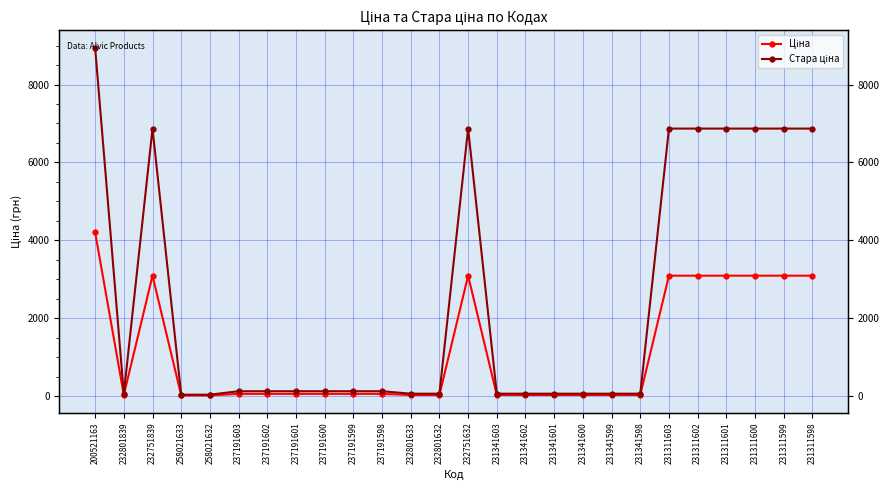

Where is the first local minimum for Ціна?

232801839